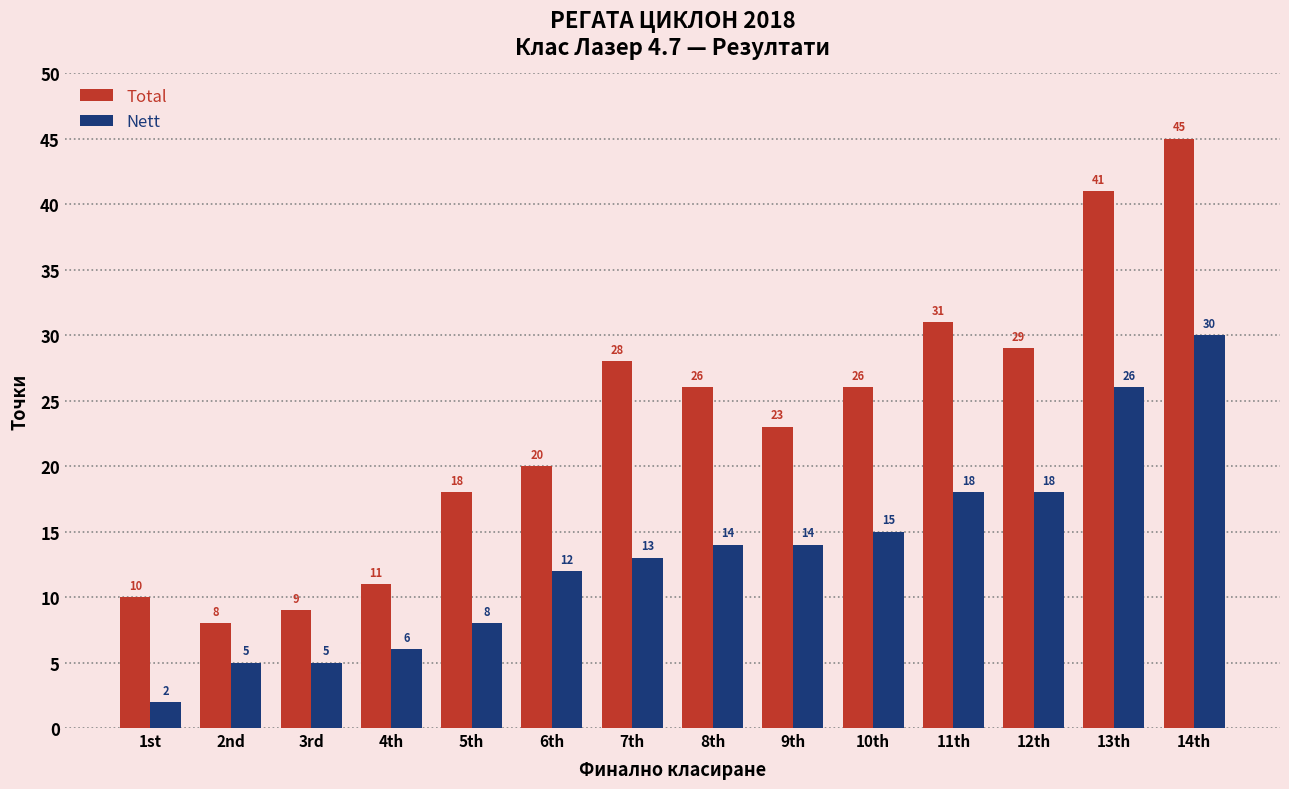

Rank the series at 9th from highest to lowest value.

Total, Nett